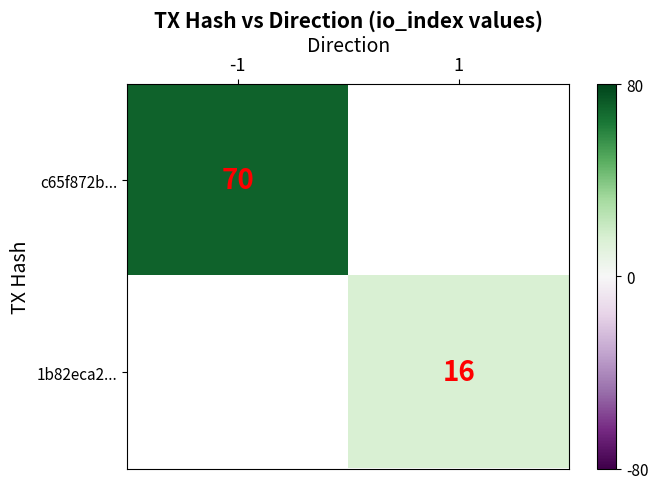

The 1b82eca2... series shows 16 at 1. True or false?

True